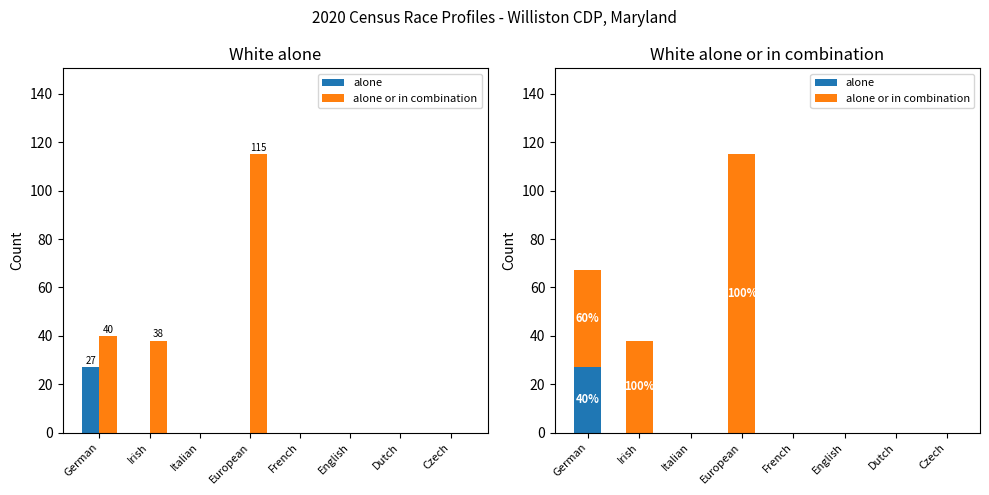

True or false: alone or in combination has a value of 38 at Irish.

True